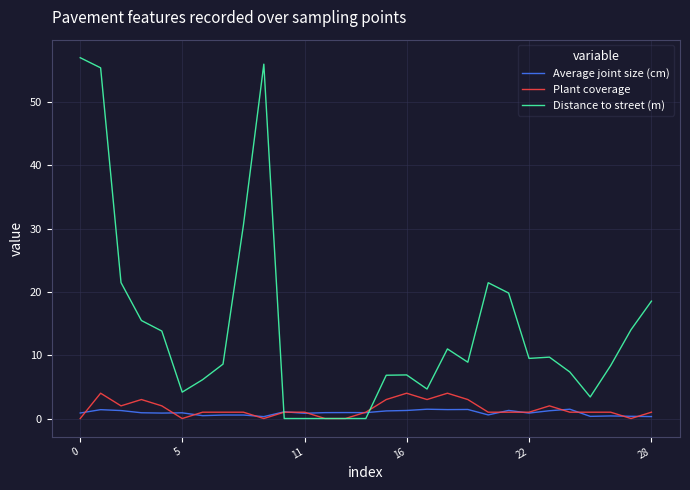

What are all the series names shown in the legend?

Average joint size (cm), Plant coverage, Distance to street (m)